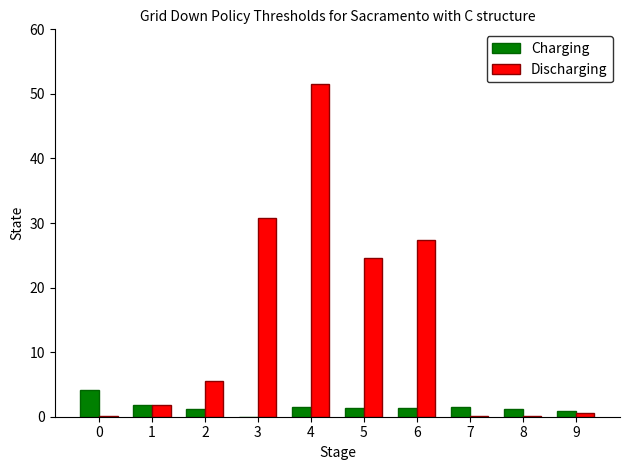

Between 1 and 3, which series saw the biggest shift?

Discharging